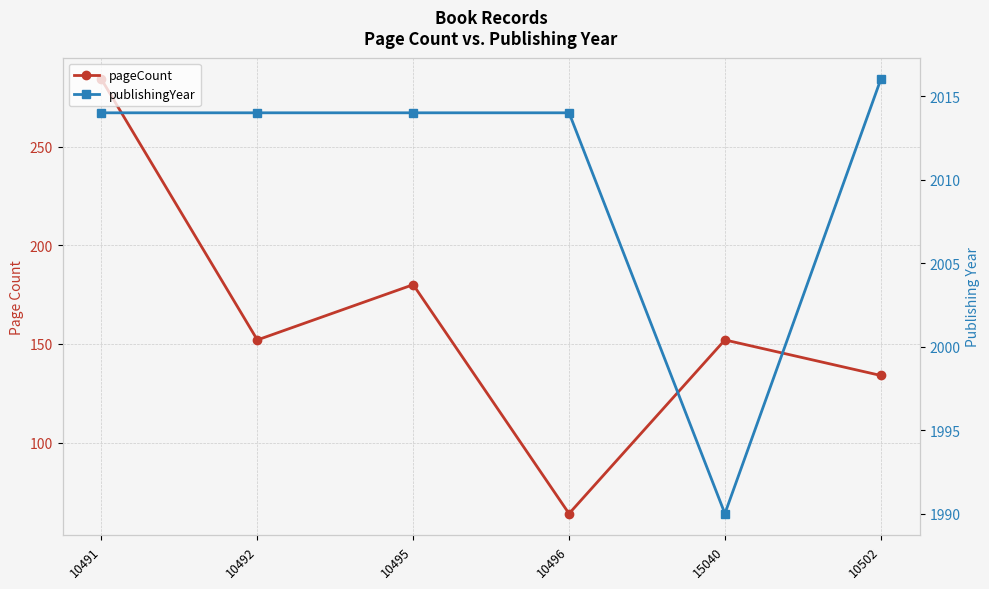

The value of pageCount at 10496 is 64. True or false?

True